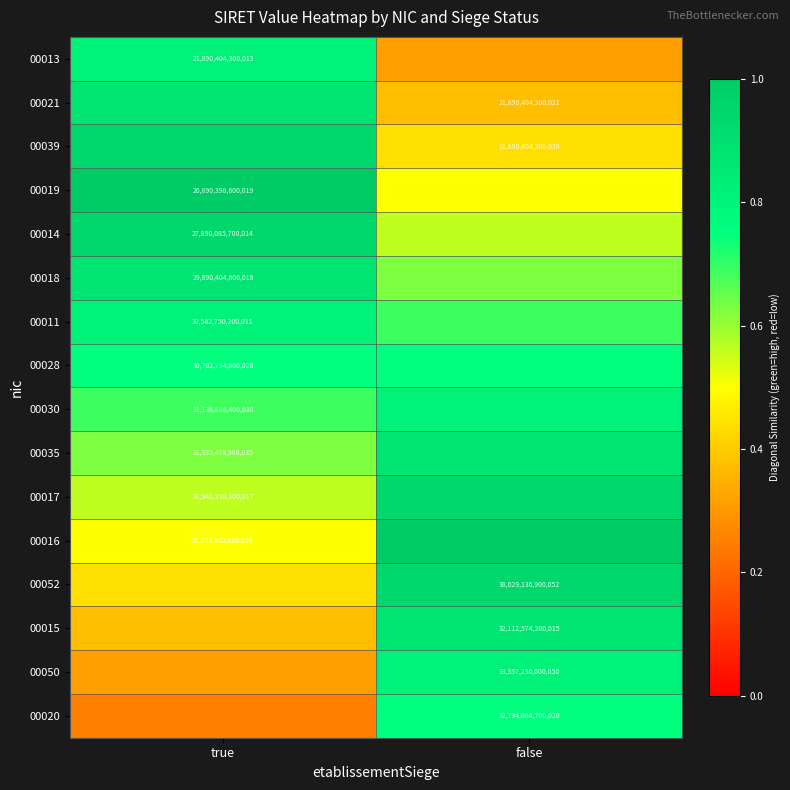

Between true and false, which is larger?

true